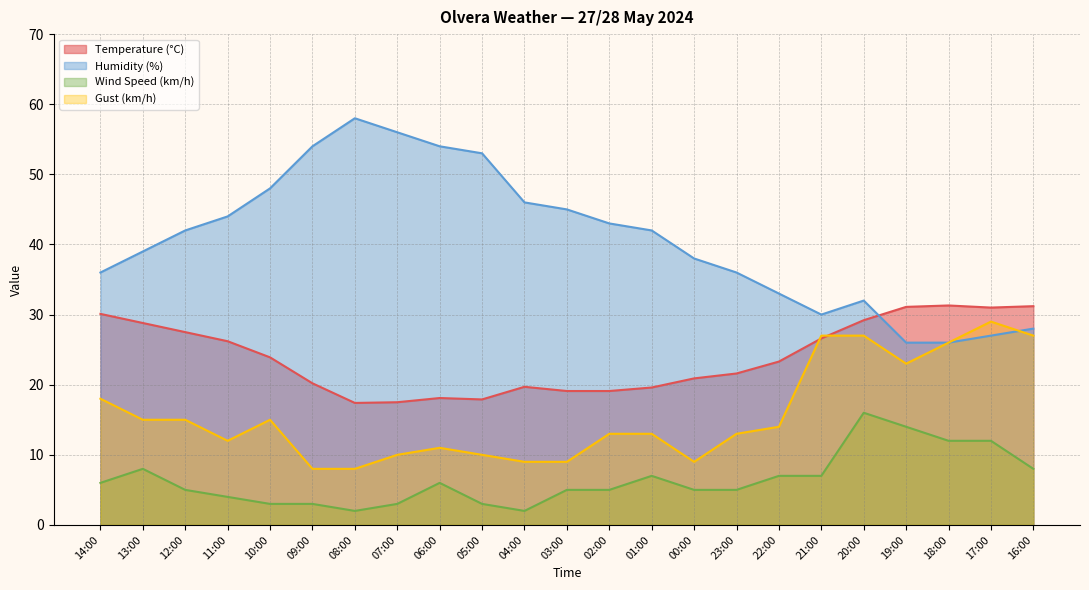

At which category is the sum across all series the highest?

20:00